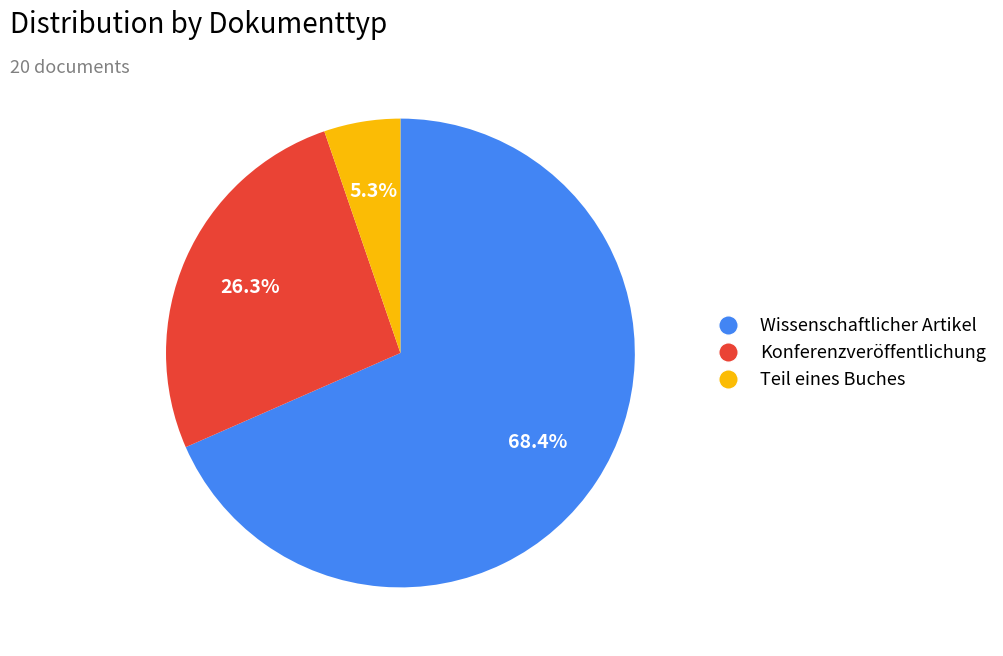

Is there any slice that represents more than half of the pie?

Yes